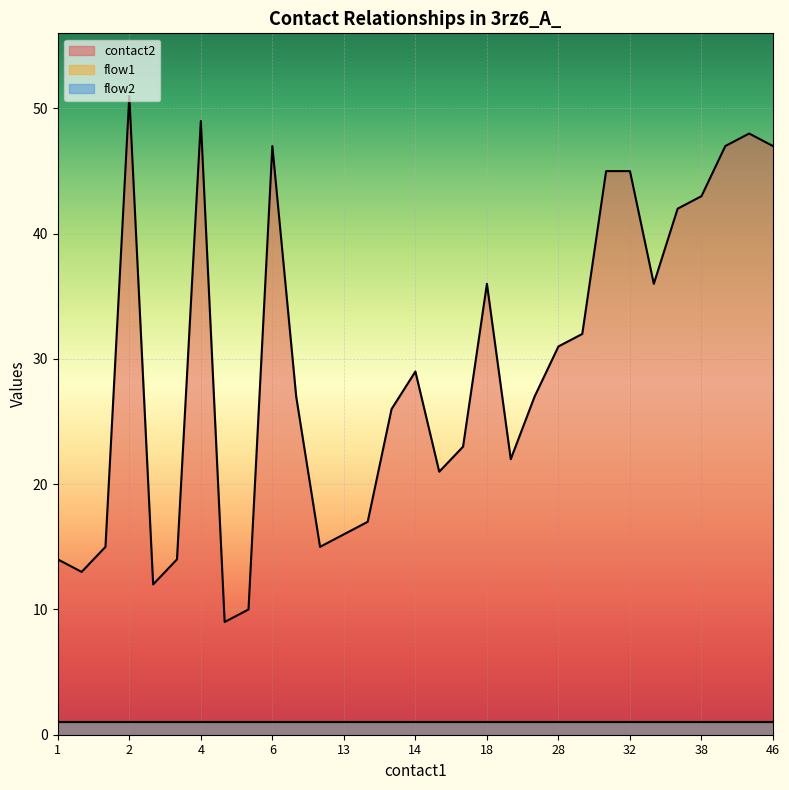

Rank the categories by flow1 value from highest to lowest.

1, 2, 2, 2, 3, 3, 4, 5, 5, 6, 12, 13, 13, 13, 14, 14, 18, 18, 18, 19, 24, 28, 29, 29, 32, 33, 38, 38, 44, 45, 46